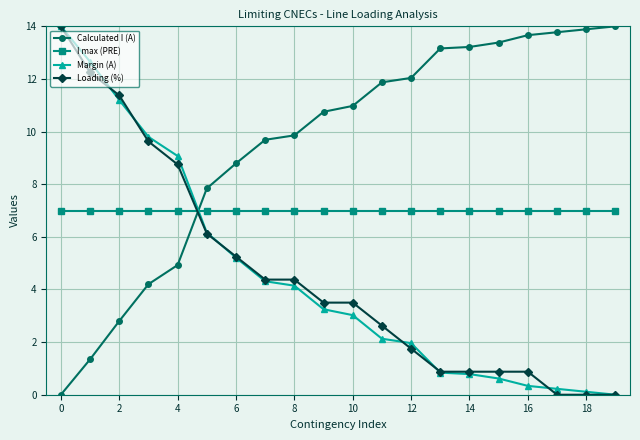

Which series has the largest total across all categories?

Calculated I (A)